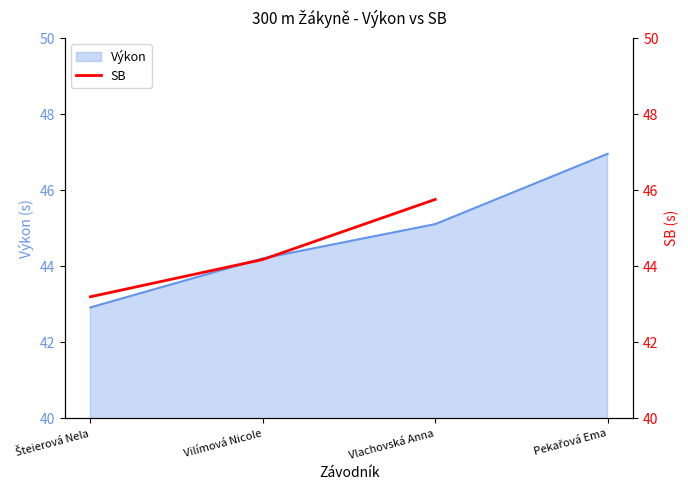

The Výkon series shows 77.9 at Vlachovská Anna. True or false?

False